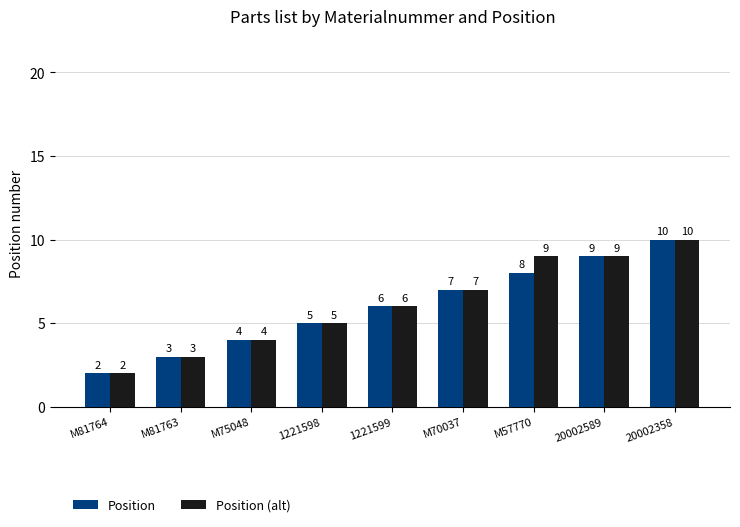

How many Position values are between 4 and 8?

5